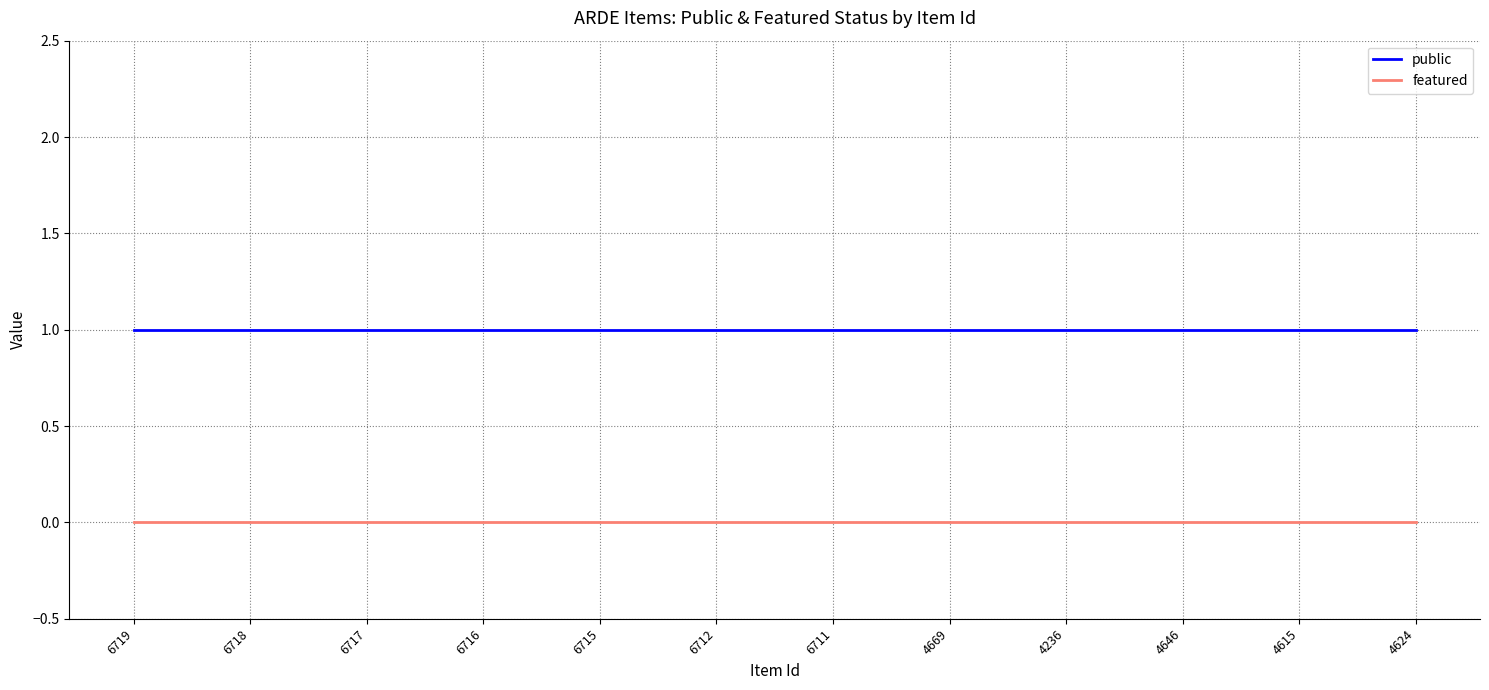

What position from the right is 6717?

10